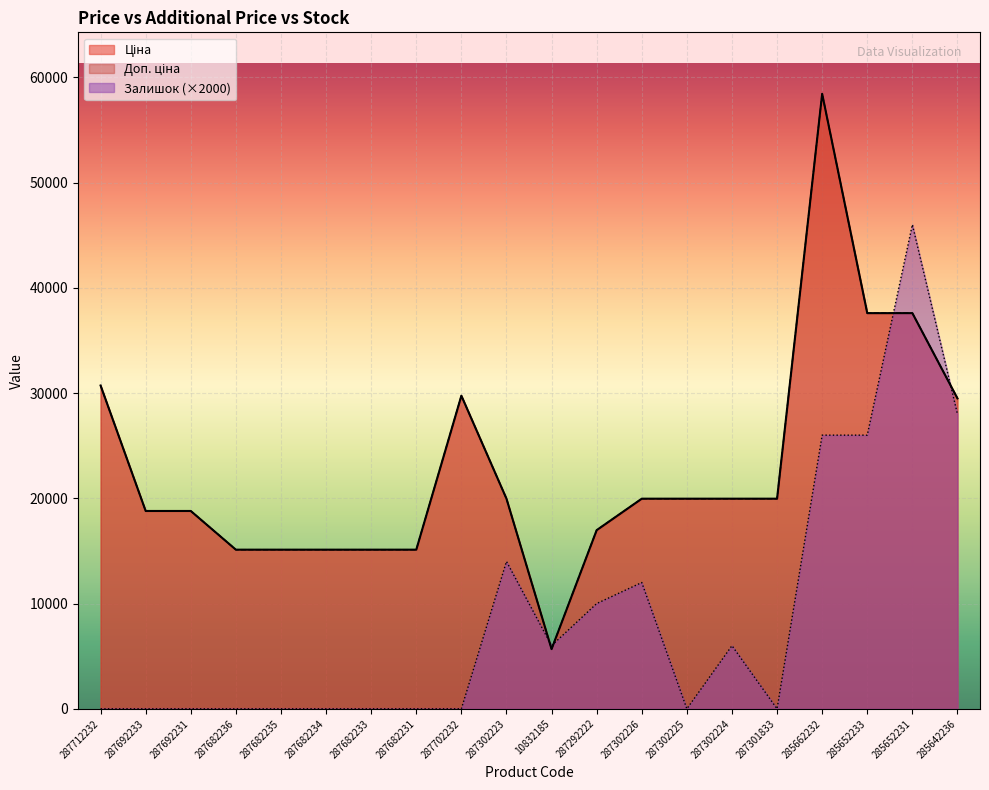

Does the chart display data point markers on the line(s)?

No